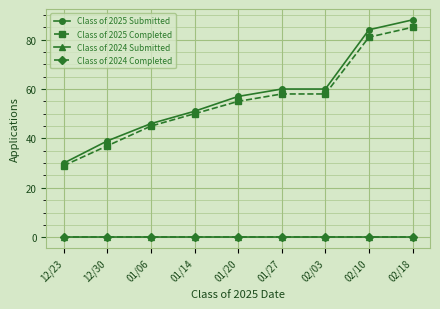

True or false: Class of 2024 Submitted has more than 0 points higher than both neighbors.

False